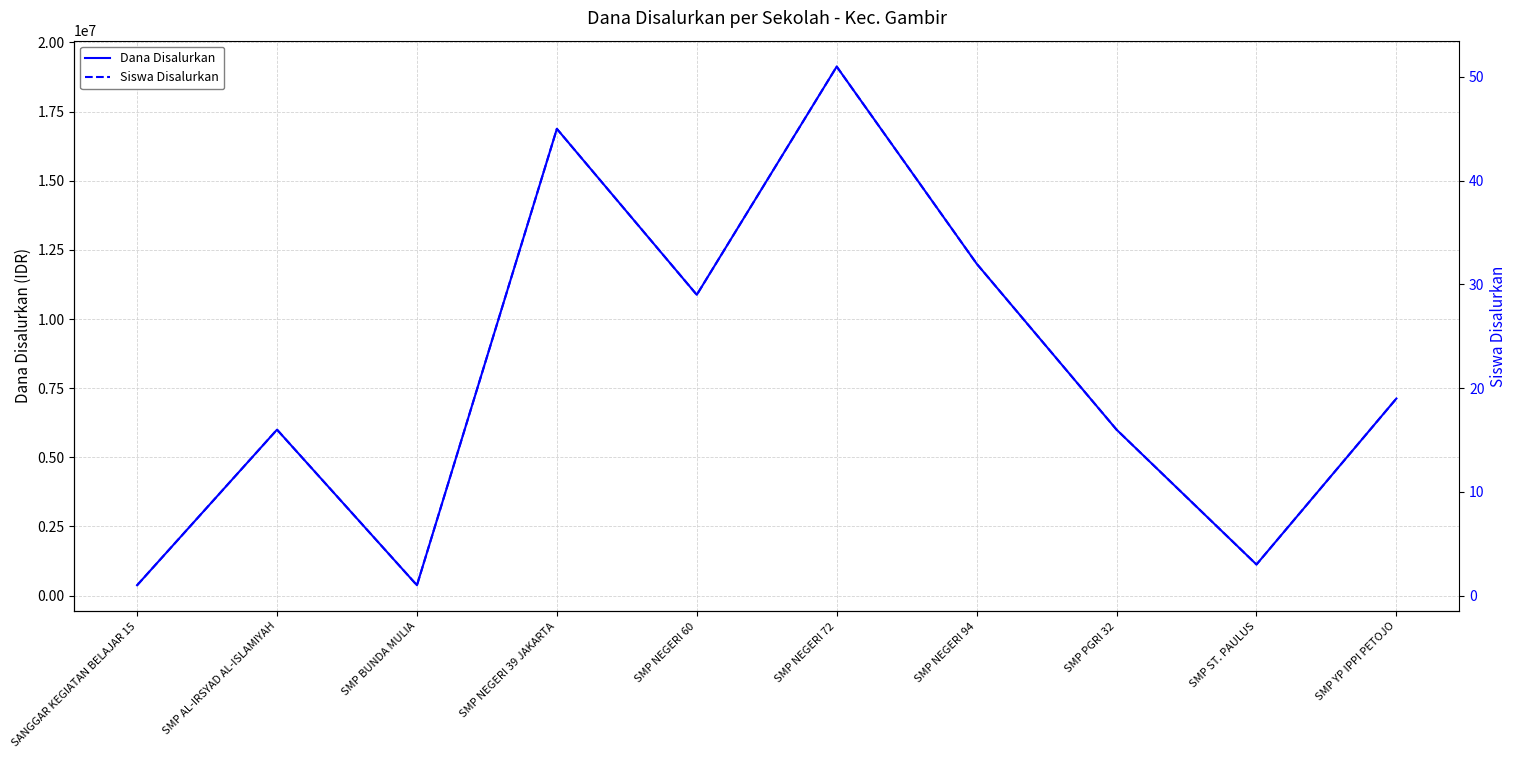

At which category does Siswa Disalurkan reach its first local valley?

SMP BUNDA MULIA